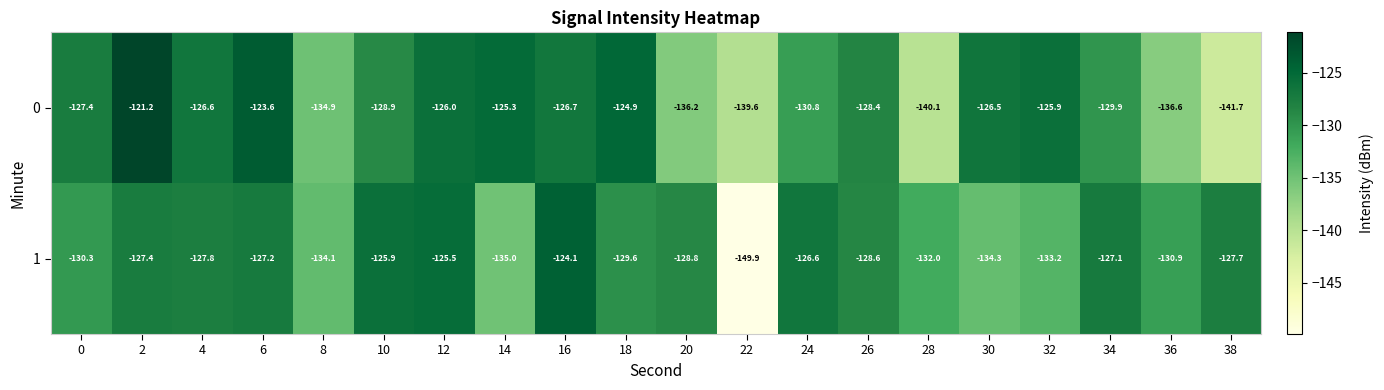

What is the difference between the second highest and second lowest values in the 1 series?

9.5